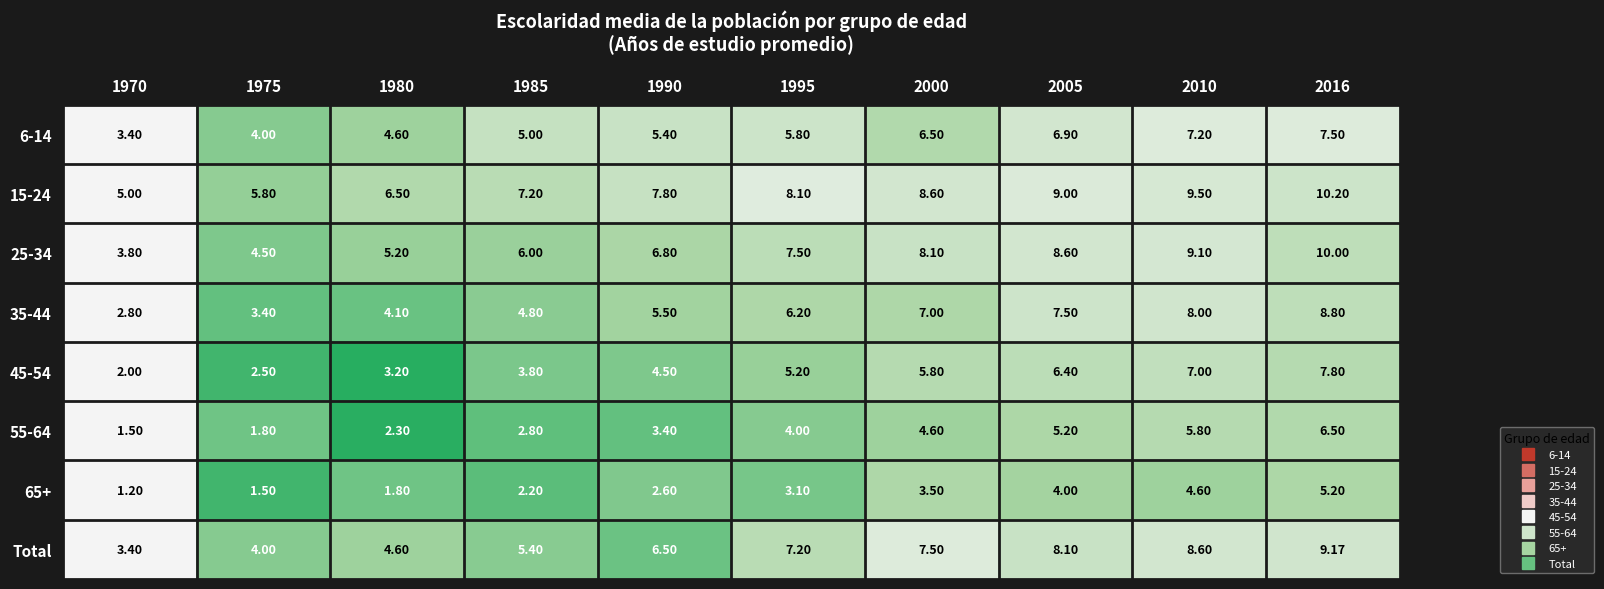

Is the value of 45-54 at 1990 greater than the value of 6-14 at 2016?

No